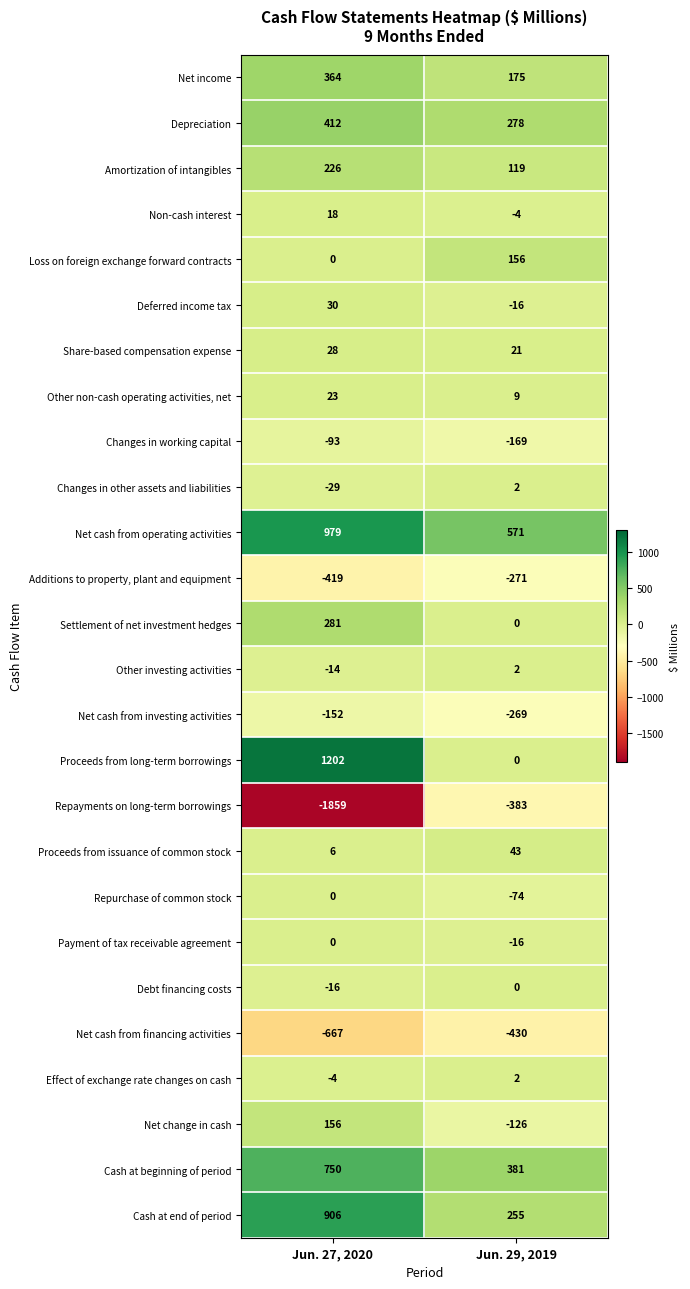

Which label corresponds to the largest value in the chart?

Jun. 27, 2020